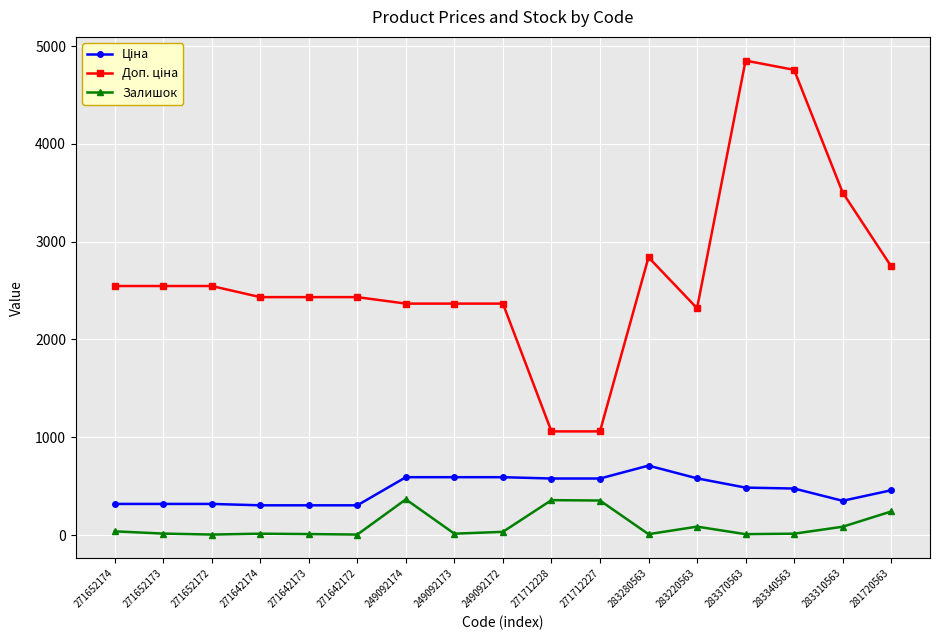

What is the difference between the maximum and minimum values in the Залишок series?

360.0